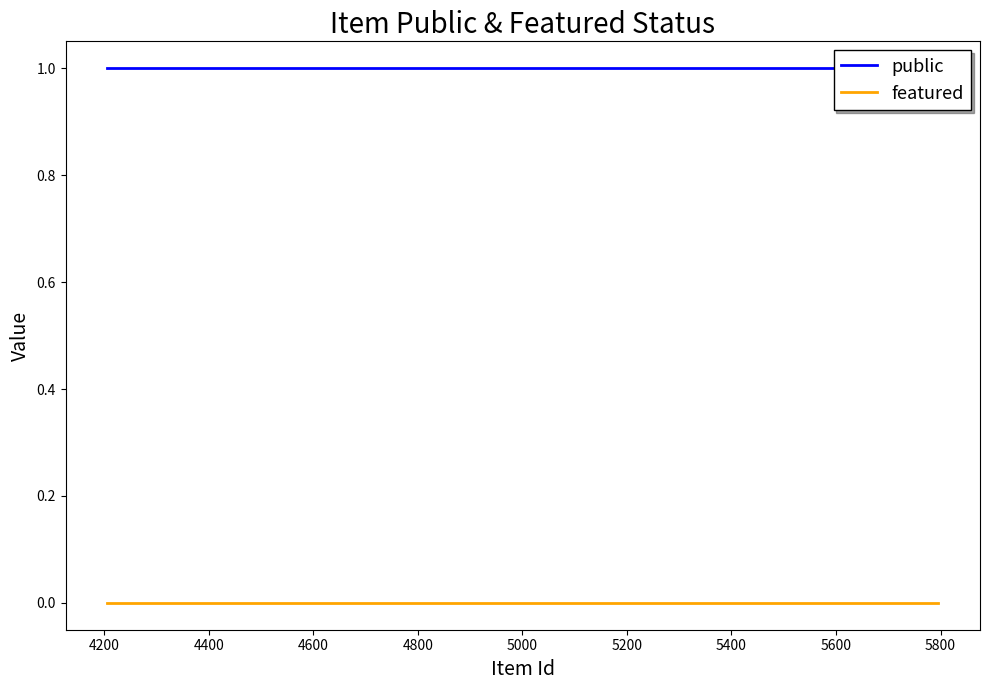

List the series in order of their overall mean, lowest first.

featured, public